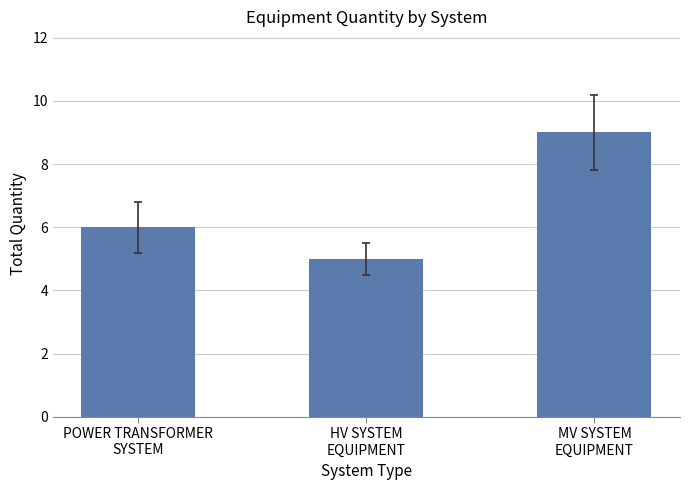

At which category does the chart reach its peak across all series?

MV SYSTEM
EQUIPMENT